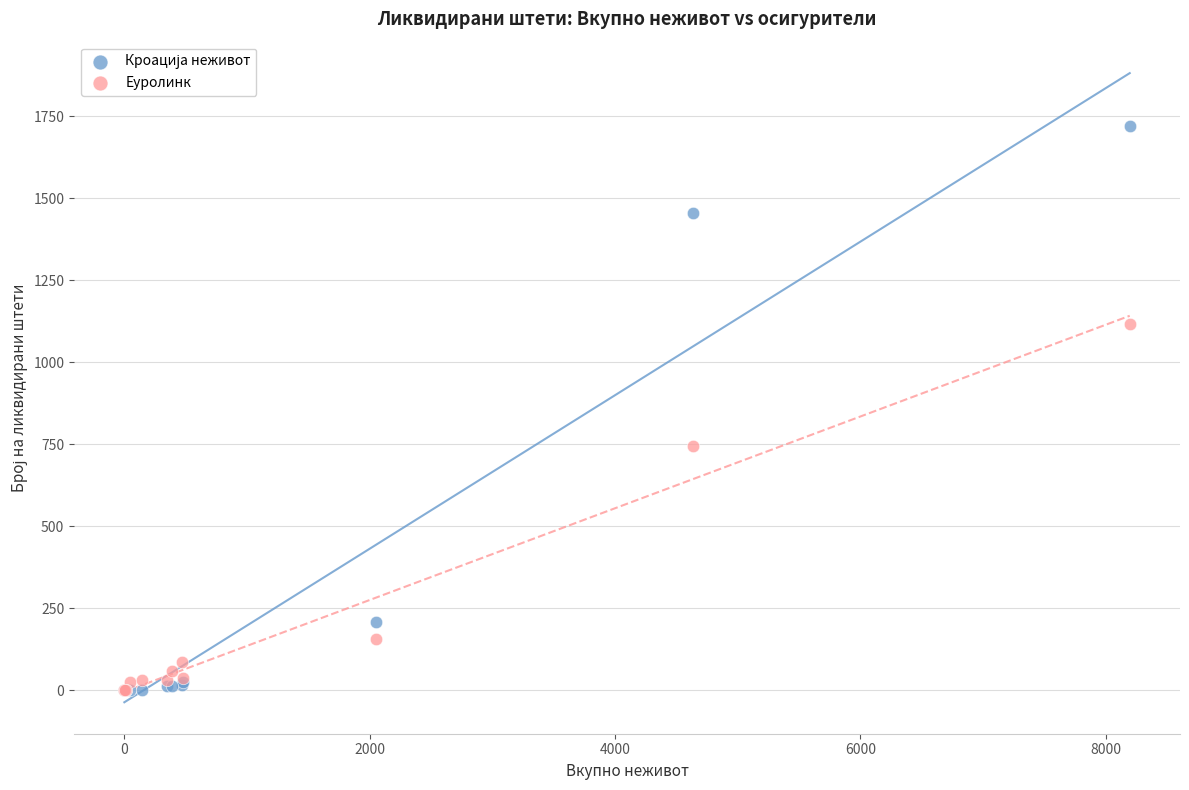

In the Еуролинк series, what Y value is closest to 558?

744